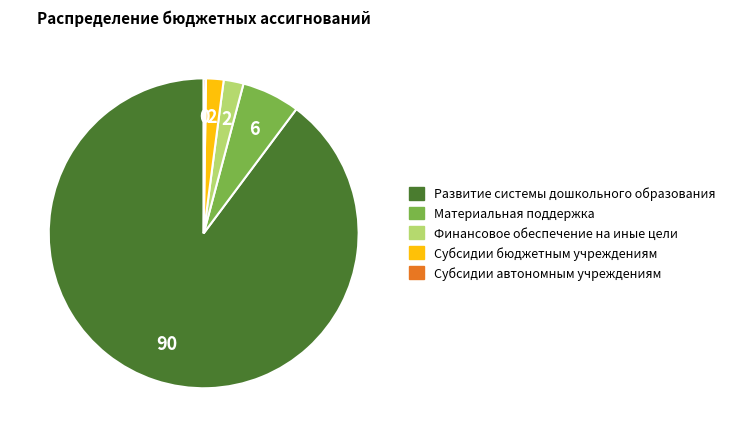

What is the largest slice in the pie chart?

Развитие системы дошкольного образования